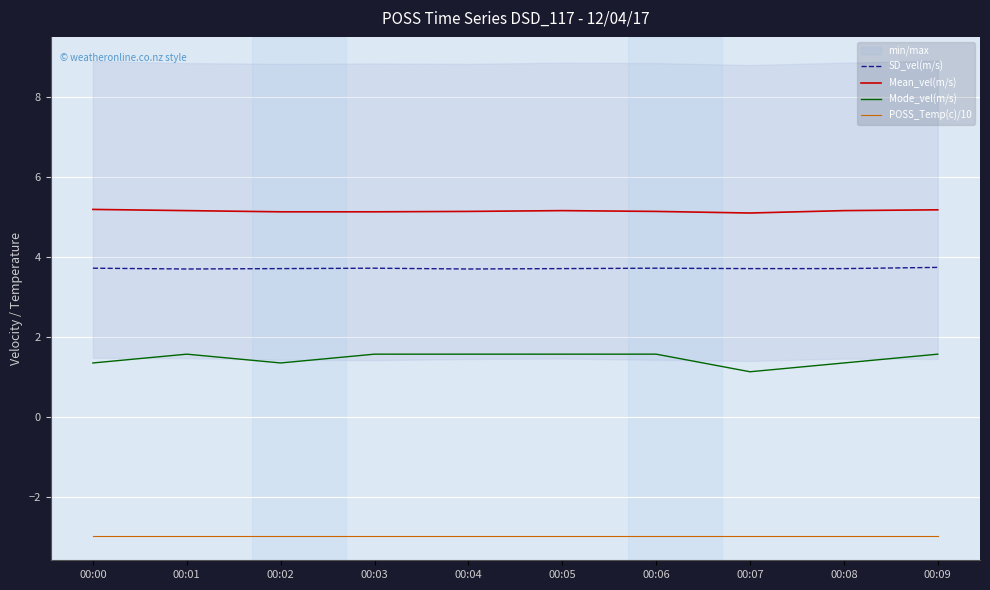

True or false: POSS_Temp(c)/10 has more than 0 points higher than both neighbors.

False